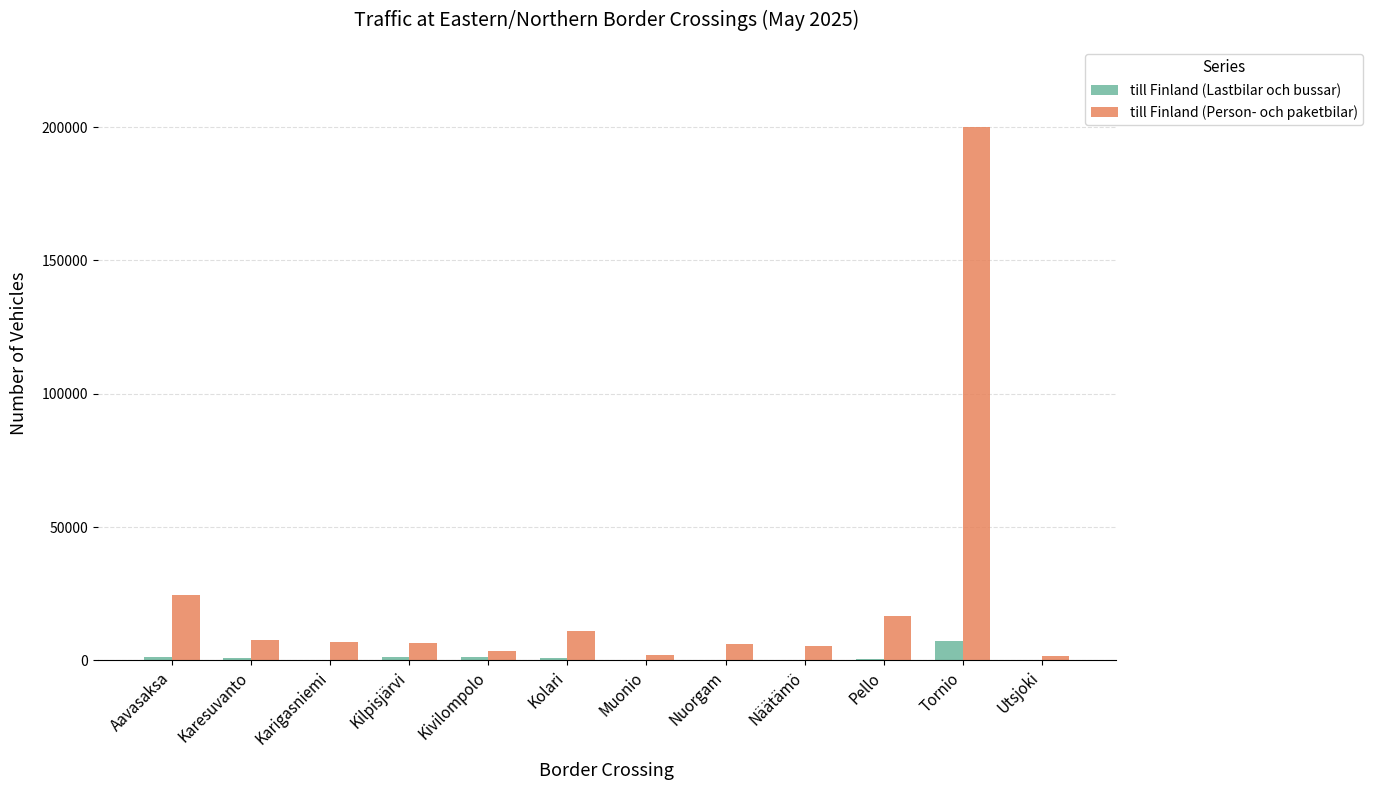

Is the value of till Finland (Person- och paketbilar) at Pello greater than the value of till Finland (Lastbilar och bussar) at Näätämö?

Yes